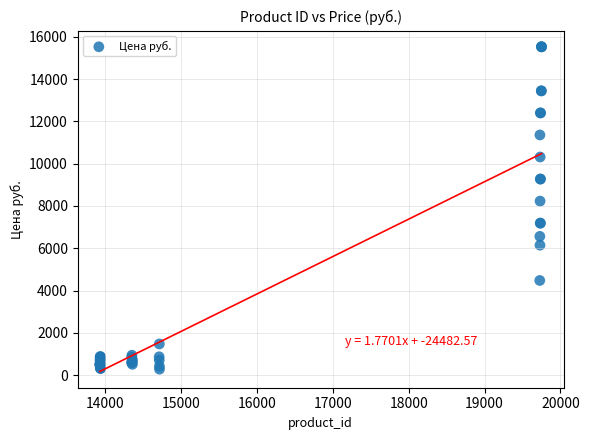

What Y value in the scatter plot is closest to 7907?

8232